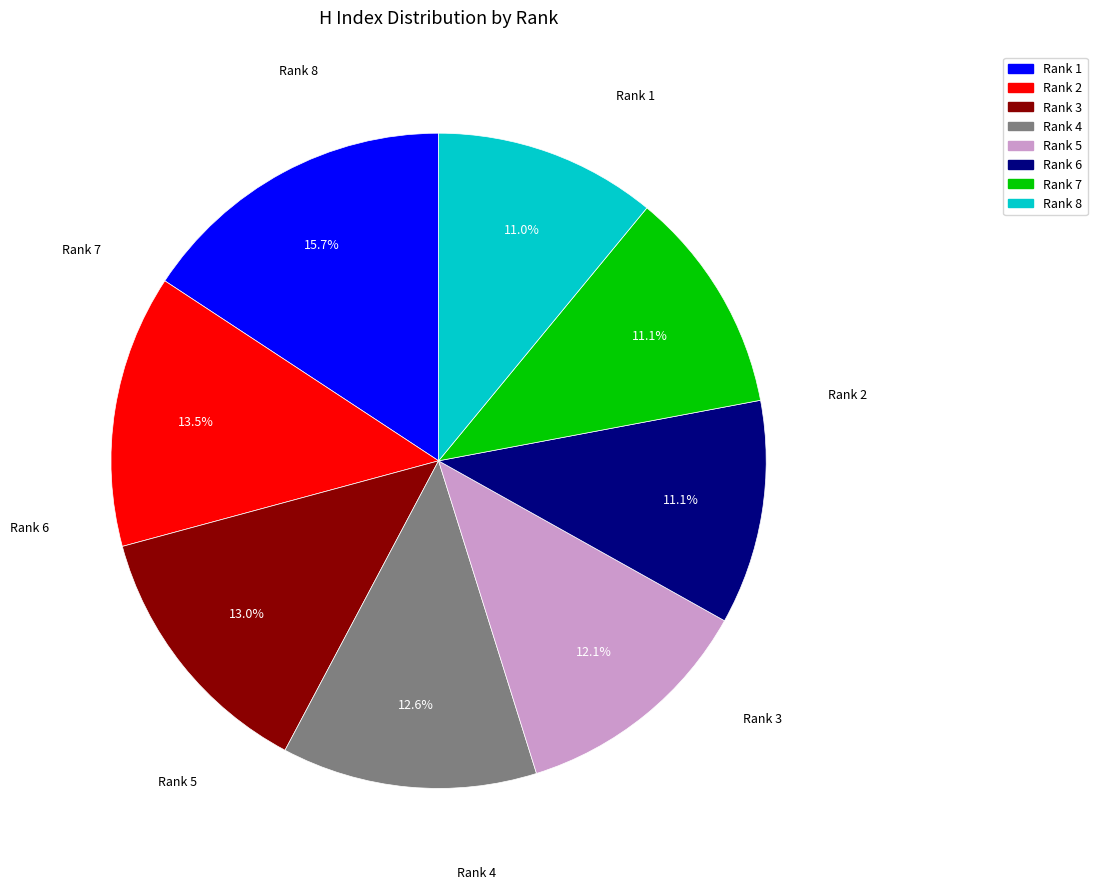

Is the sum of Rank 7 and Rank 4 greater than half?

No